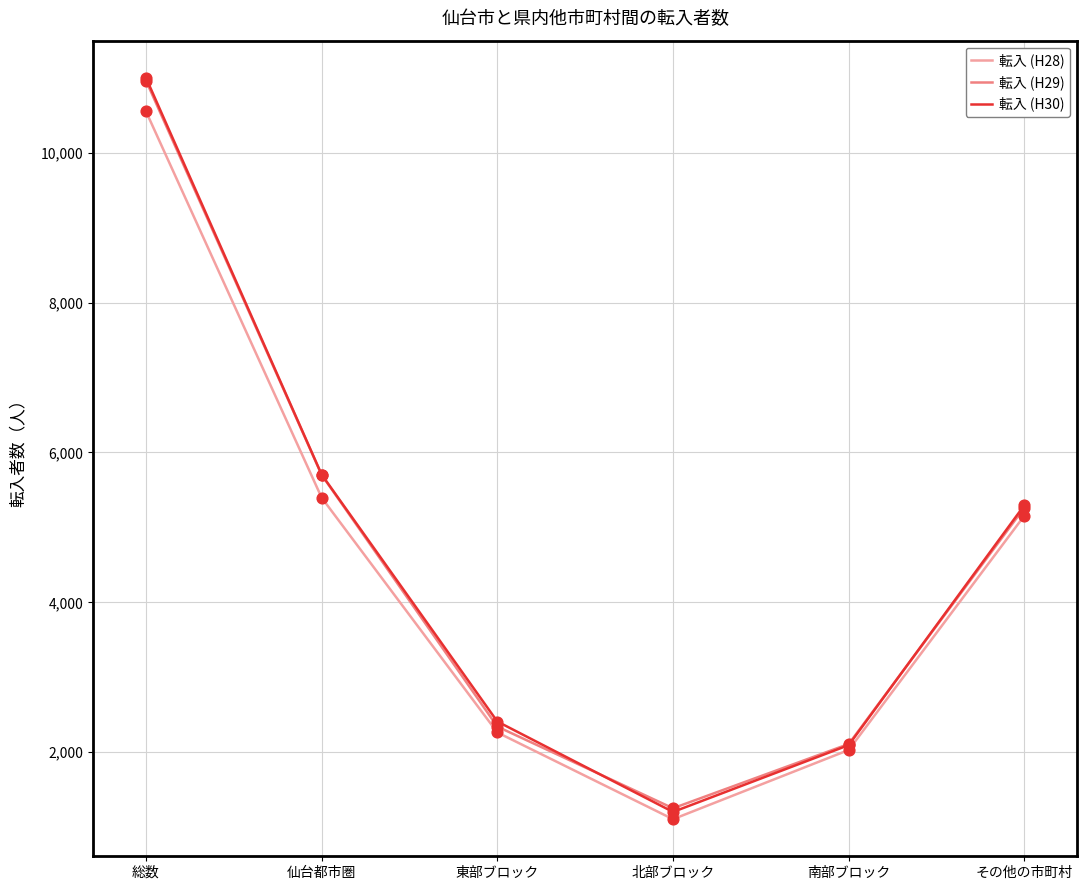

What are all the series names shown in the legend?

転入 (H28), 転入 (H29), 転入 (H30)